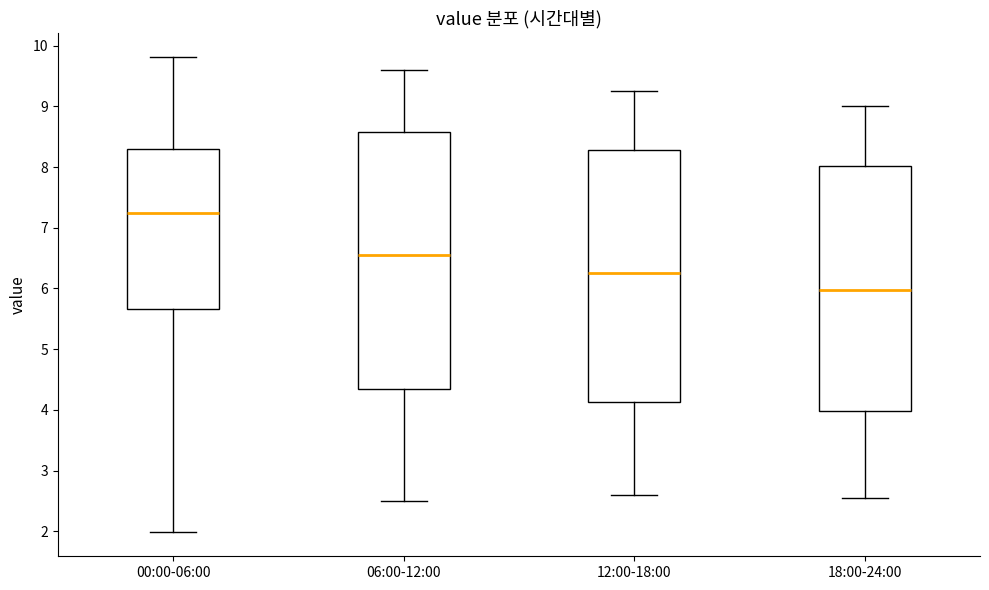

Reading left to right, transcribe this box plot: for each box, give where its median line is, the range the box spans, and where its two whiskers end, as read against the y-axis. The values are not printed on the chart, so give them approximately, as read against the axis.

00:00-06:00: median 7.3, box 5.7 to 8.3, whiskers 2.0 to 9.8
06:00-12:00: median 6.6, box 4.4 to 8.6, whiskers 2.5 to 9.6
12:00-18:00: median 6.3, box 4.1 to 8.3, whiskers 2.6 to 9.3
18:00-24:00: median 6.0, box 4.0 to 8.0, whiskers 2.6 to 9.0